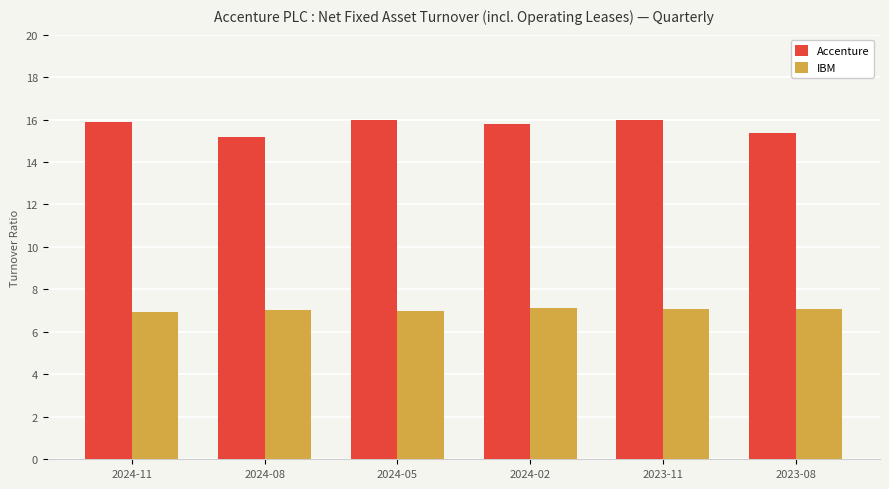

What is the minimum value for Accenture?

15.2